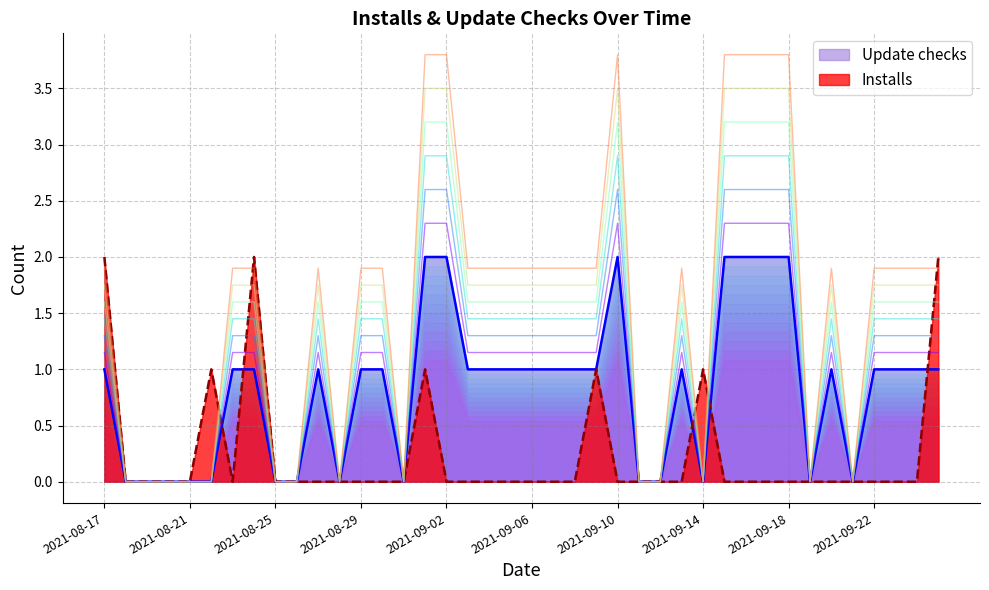

Which category has the lowest value across all series?

2021-08-18